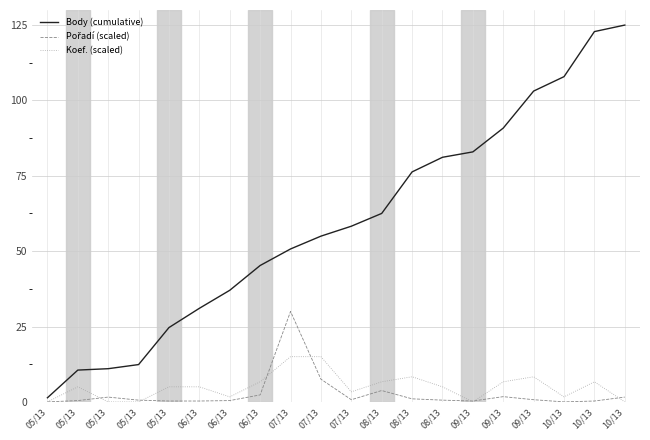

Reading left to right, transcribe all the data shown in this chart.

Body (cumulative): 1.4	10.6	11.0	12.4	24.7	31.0	37.0	45.2	50.7	55.0	58.3	62.5	76.3	81.1	82.9	90.8	103.1	107.9	122.8	125.0
Pořadí (scaled): 0.0	0.4	1.6	0.6	0.3	0.3	0.4	2.3	30.0	7.5	0.7	3.8	1.0	0.6	0.3	1.7	0.7	0.0	0.3	1.6
Koef. (scaled): 0.0	5.0	0.0	0.0	5.0	5.0	1.7	6.7	15.0	15.0	3.3	6.7	8.3	5.0	0.0	6.7	8.3	1.7	6.7	0.0